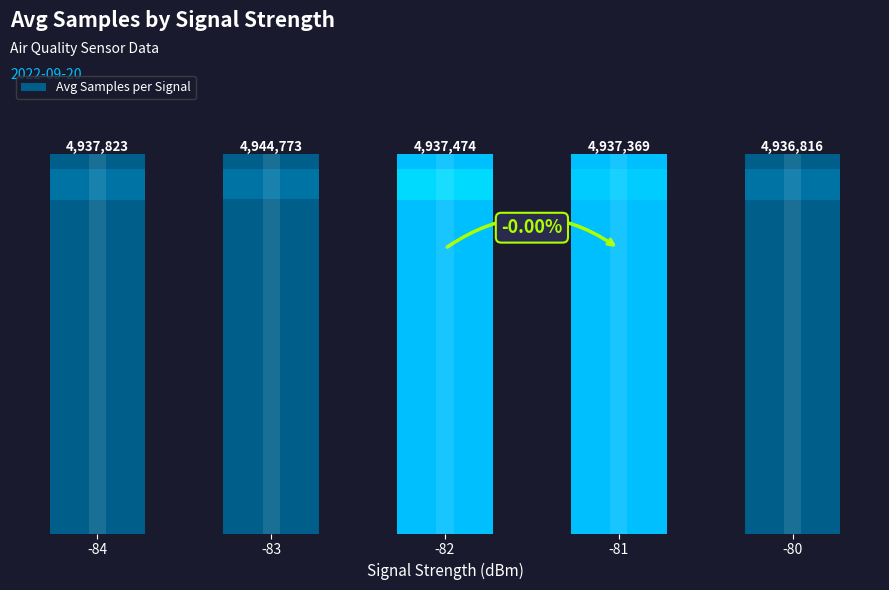

Reading left to right, what are all the values shown in this chart?

4937823	4944773	4937474	4937369	4936816